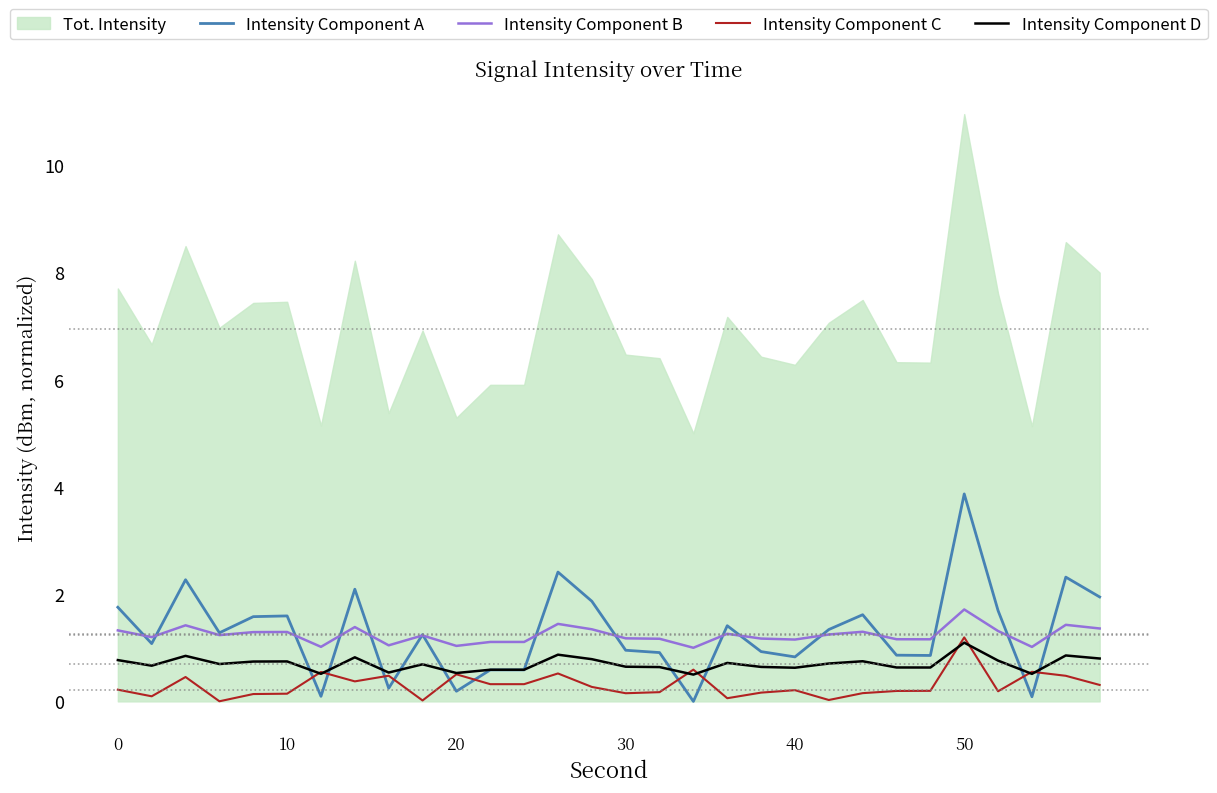

What is the highest value of the Intensity Component D series?

1.1